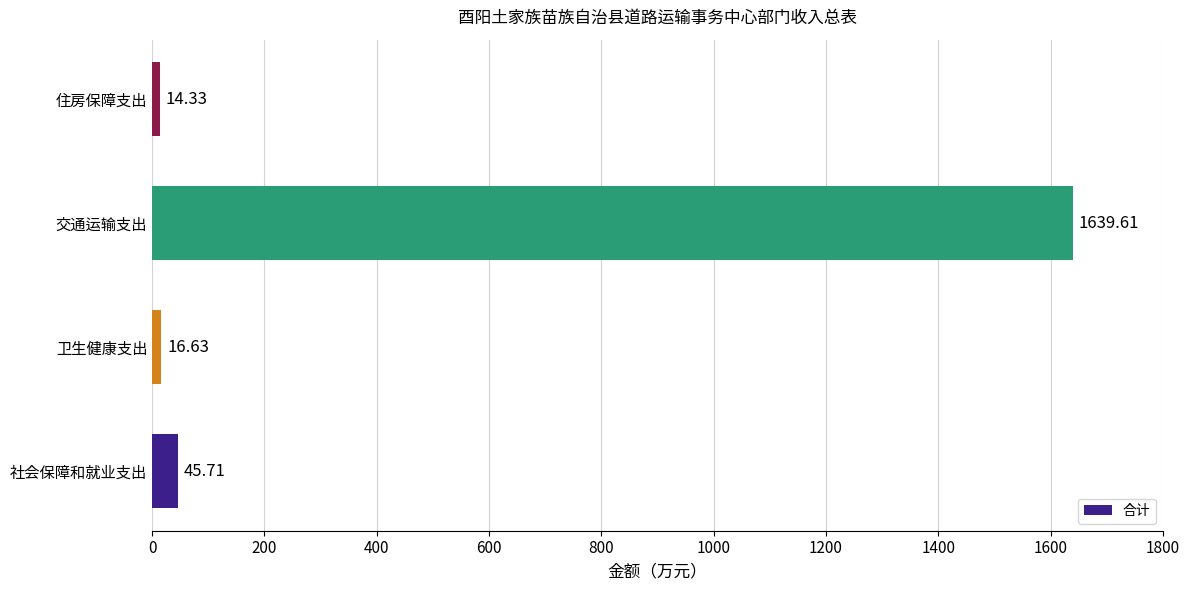

Rank the categories by value from highest to lowest.

交通运输支出, 社会保障和就业支出, 卫生健康支出, 住房保障支出